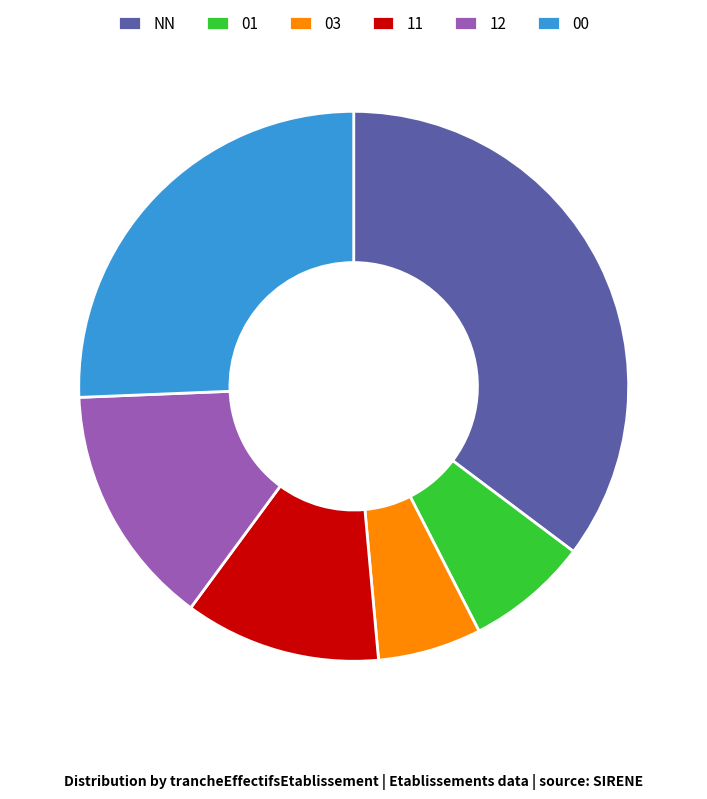

Combined, do 03 and 01 account for over 50%?

No